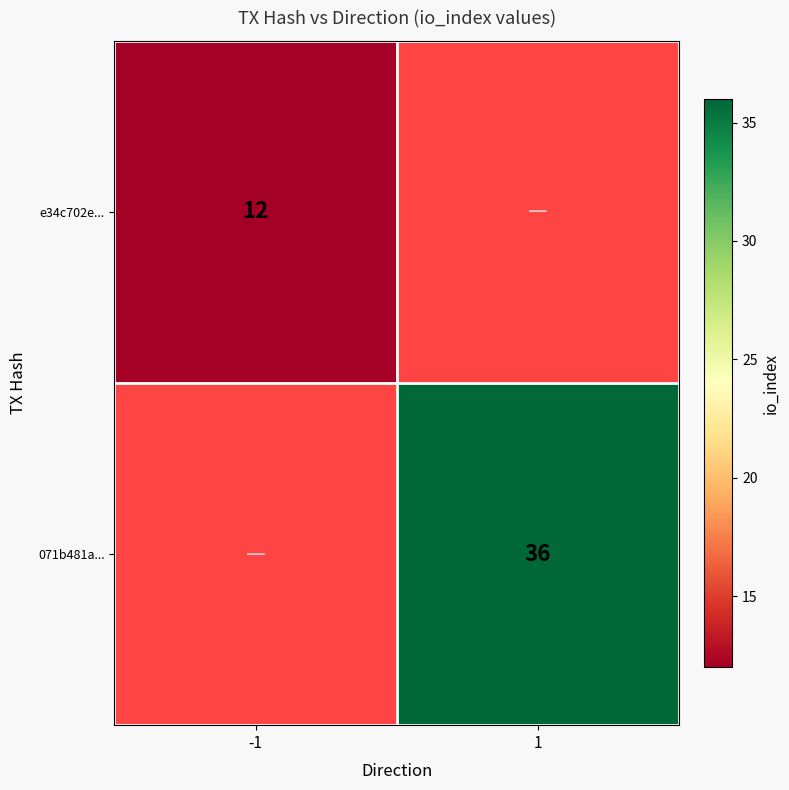

True or false: 071b481a... has a value of 16 at 1.

False